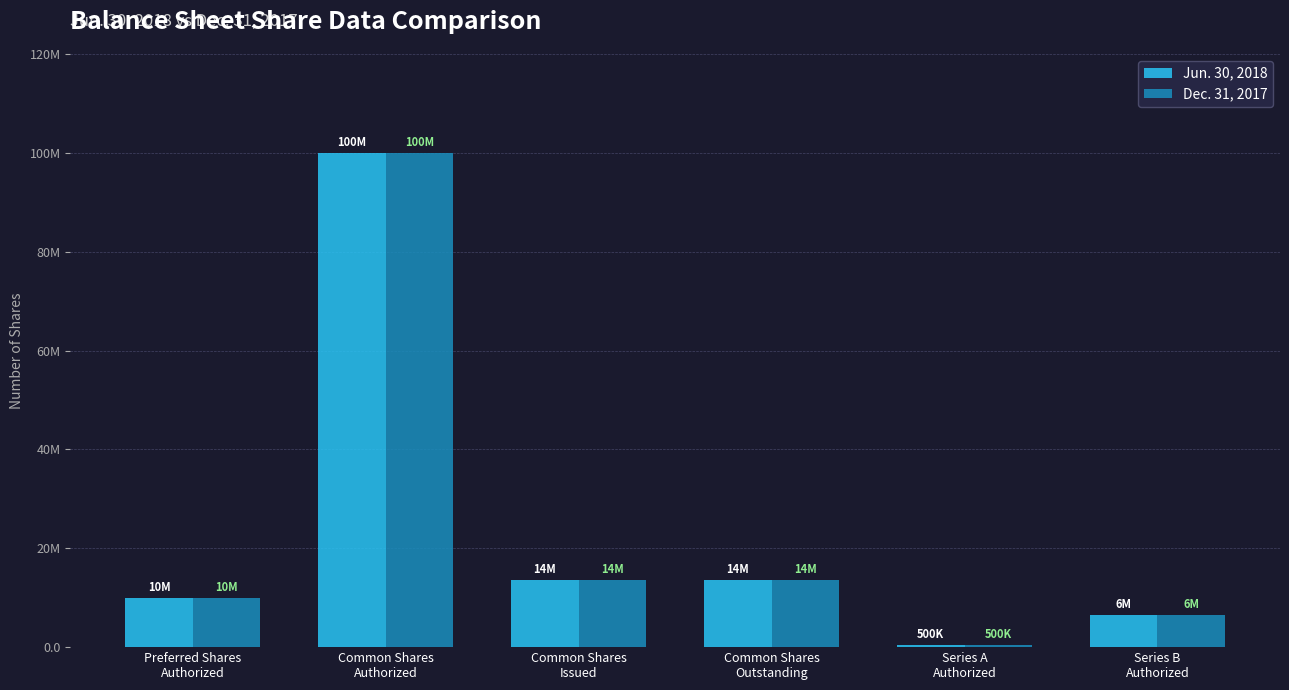

At which label does Dec. 31, 2017 first exceed 13594125?

Common Shares
Authorized